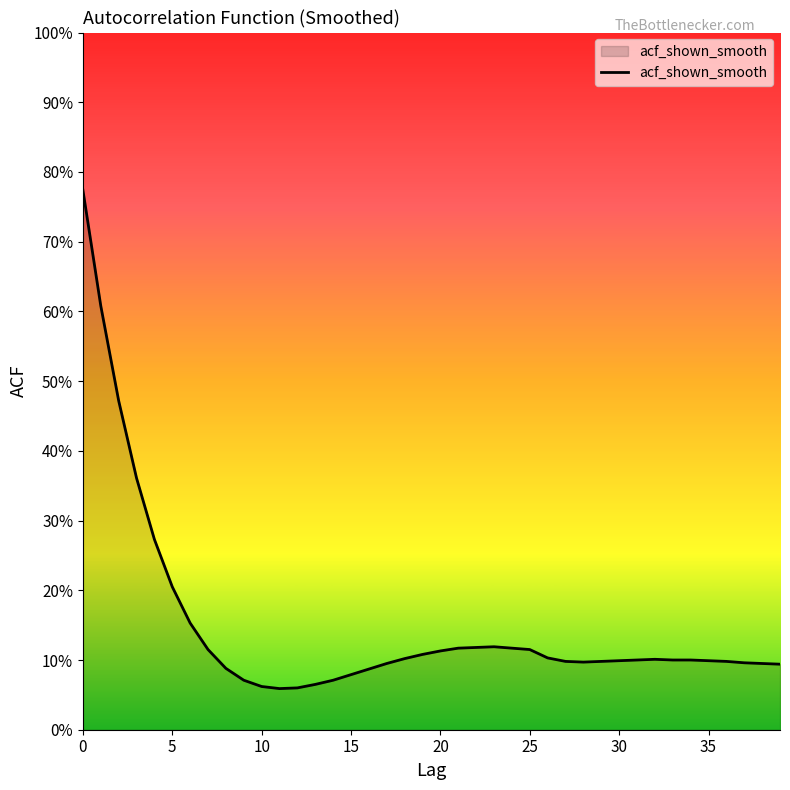

Does the chart display data point markers on the line(s)?

No